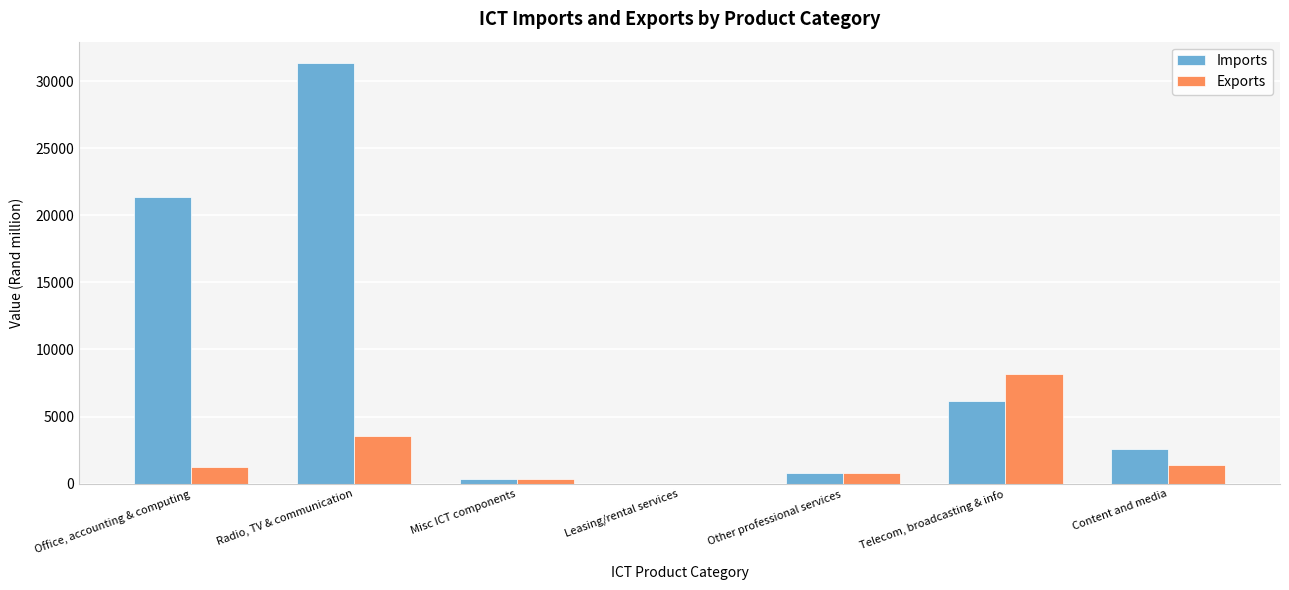

Reading left to right, what are all the values shown in this chart?

Imports: Office, accounting & computing=21369.8	Radio, TV & communication=31381.8	Misc ICT components=349.9	Leasing/rental services=0.0	Other professional services=772.7	Telecom, broadcasting & info=6134.5	Content and media=2607.3
Exports: Office, accounting & computing=1259.6	Radio, TV & communication=3575.8	Misc ICT components=356.8	Leasing/rental services=0.0	Other professional services=774.8	Telecom, broadcasting & info=8166.7	Content and media=1417.7